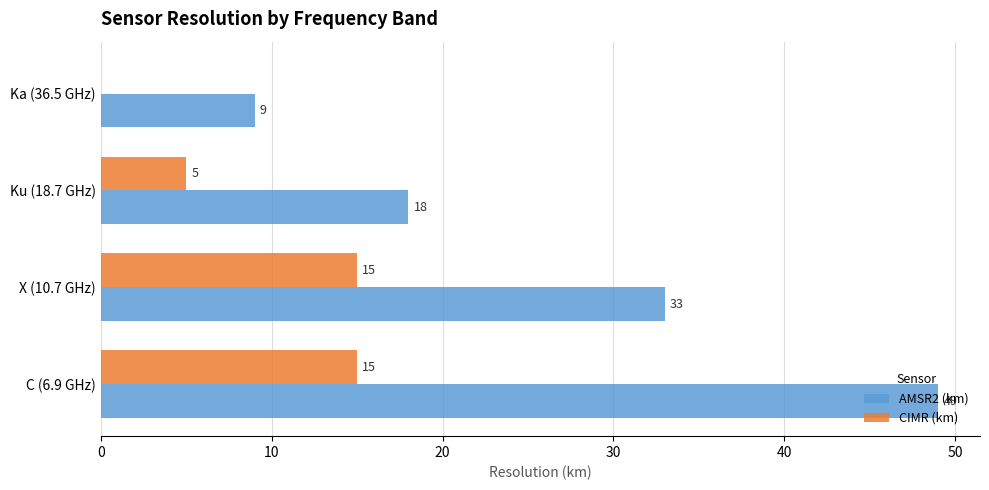

Between Ku (18.7 GHz) and Ka (36.5 GHz), which series saw the biggest shift?

AMSR2 (km)